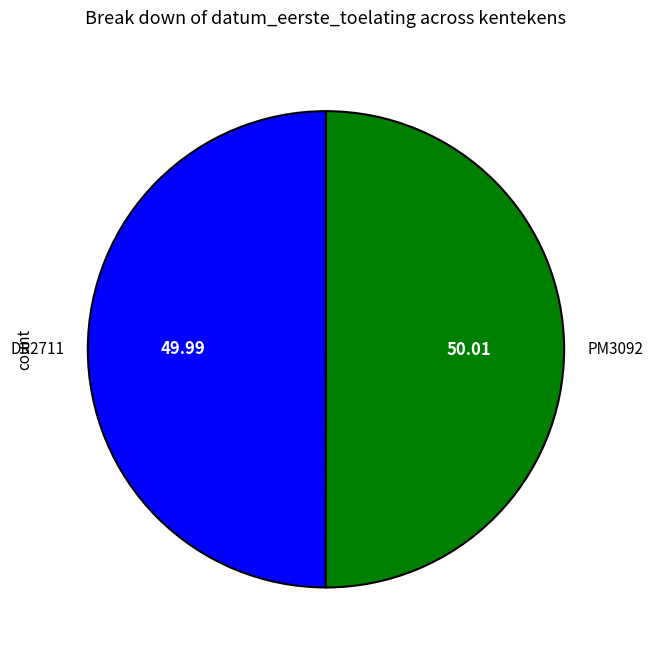

Combined, do PM3092 and DR2711 account for over 50%?

Yes